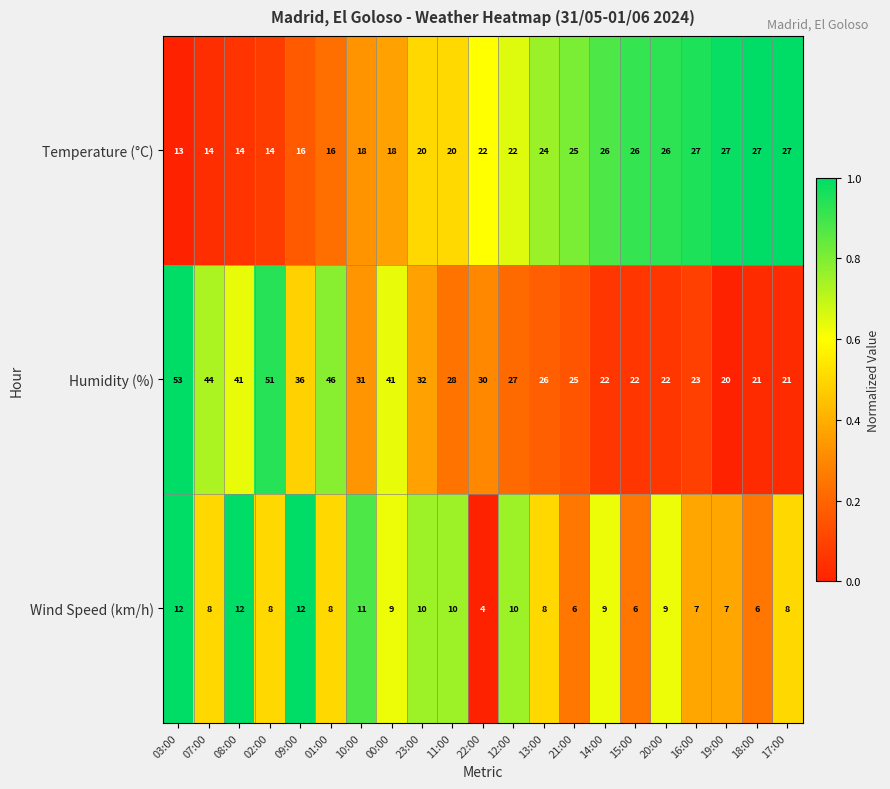

What is the difference between the highest and lowest values at 22:00?

26